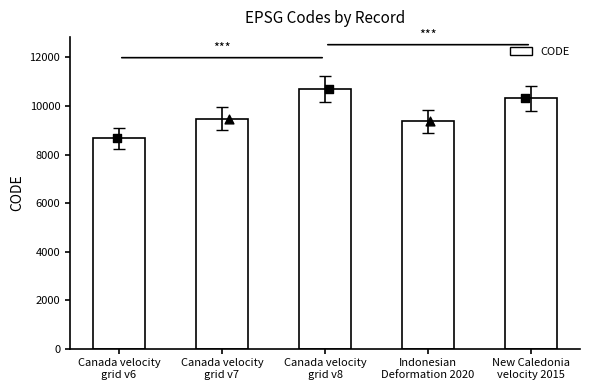

Between Canada velocity
grid v6 and Canada velocity
grid v7, which is larger?

Canada velocity
grid v7